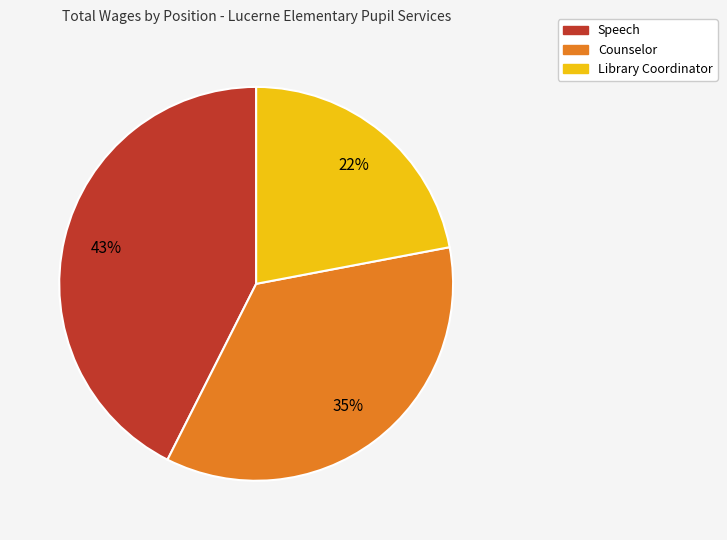

True or false: Counselor accounts for 23% of the total.

False